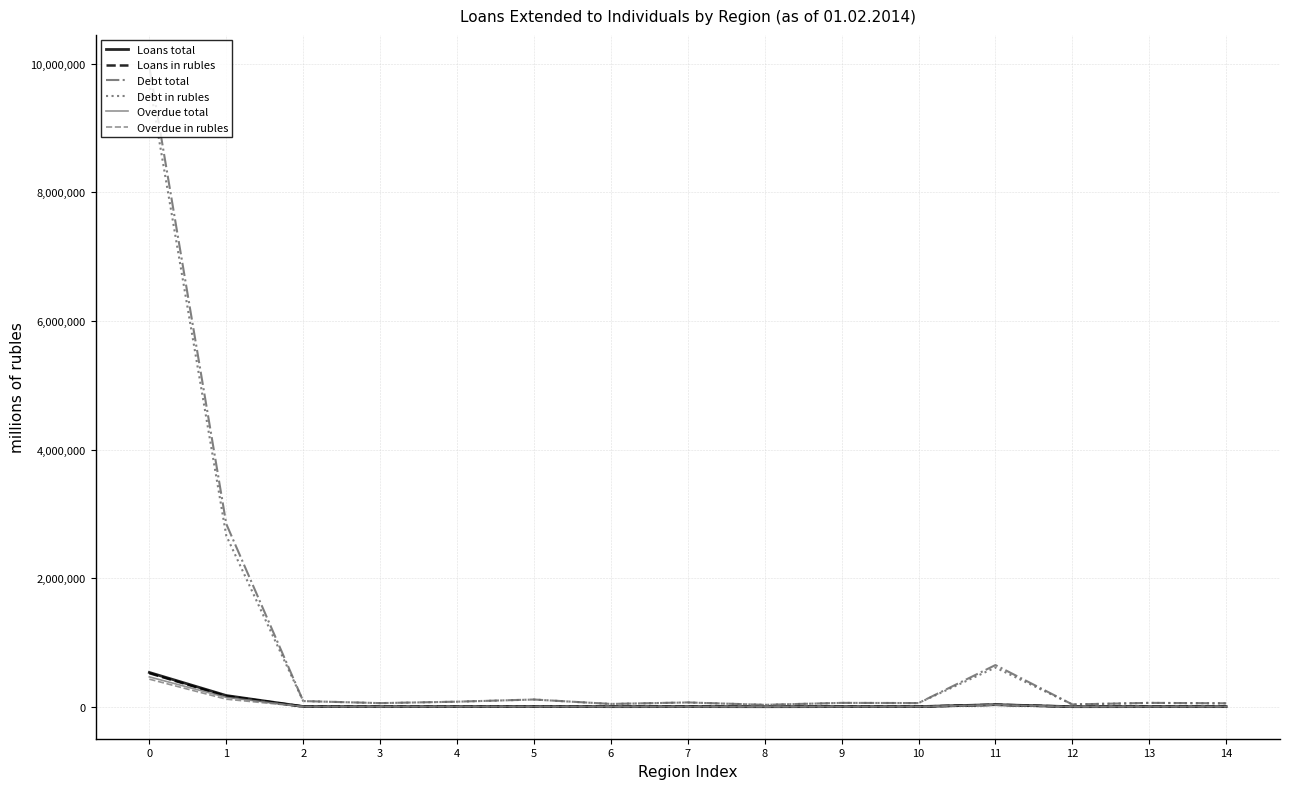

Which series has the largest range (max minus min)?

Debt total